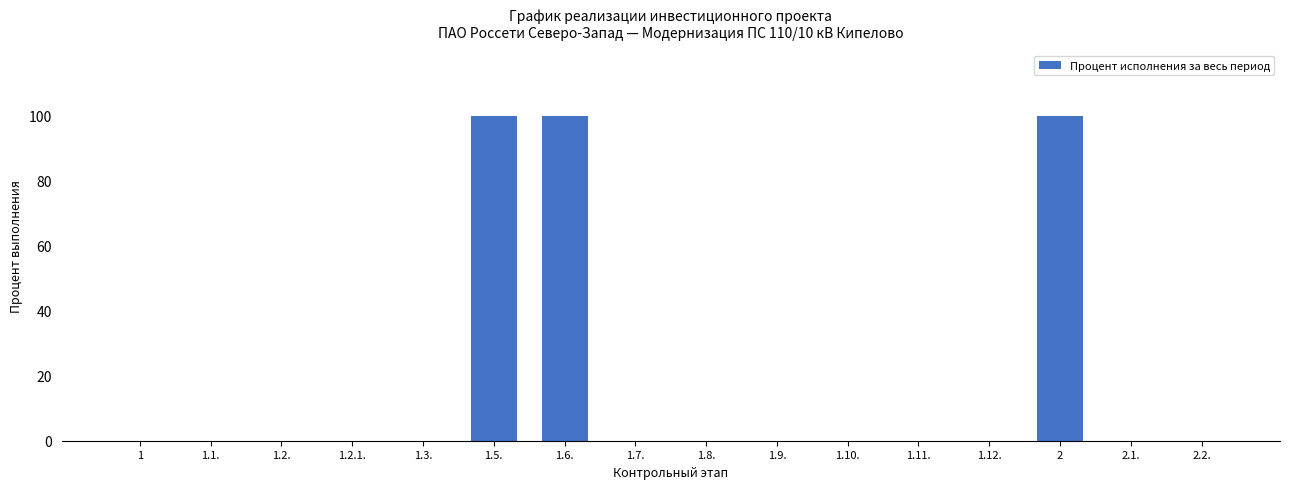

Reading right to left, list all the values displayed in this chart.

2.2.=0	2.1.=0	2=100	1.12.=0	1.11.=0	1.10.=0	1.9.=0	1.8.=0	1.7.=0	1.6.=100	1.5.=100	1.3.=0	1.2.1.=0	1.2.=0	1.1.=0	1=0